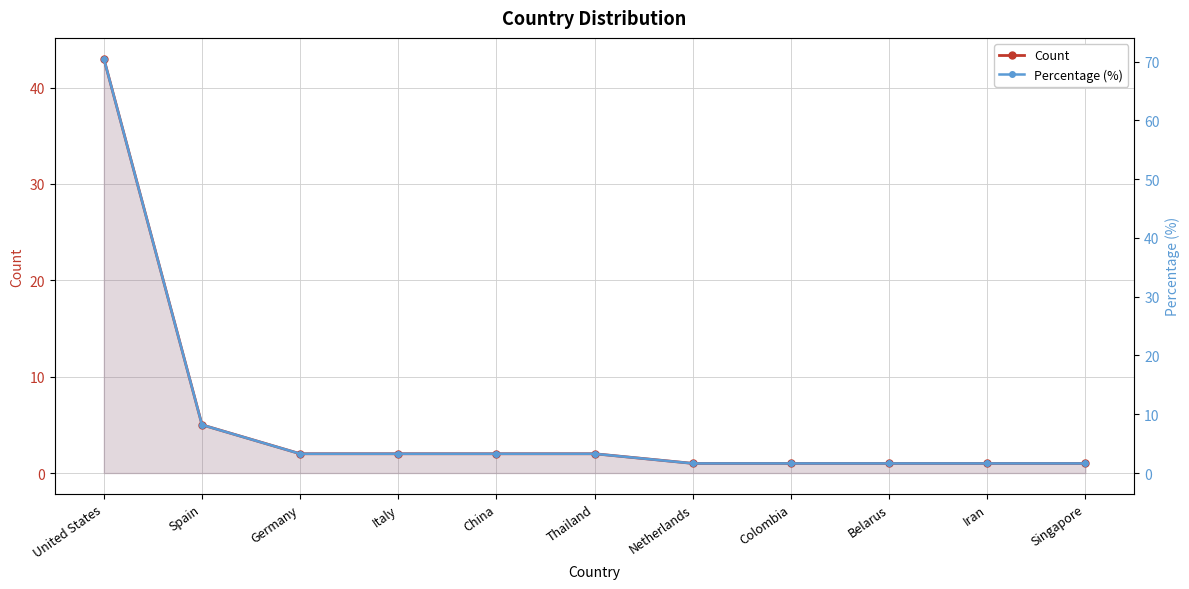

Which series changed the most between China and Belarus?

Percentage (%)